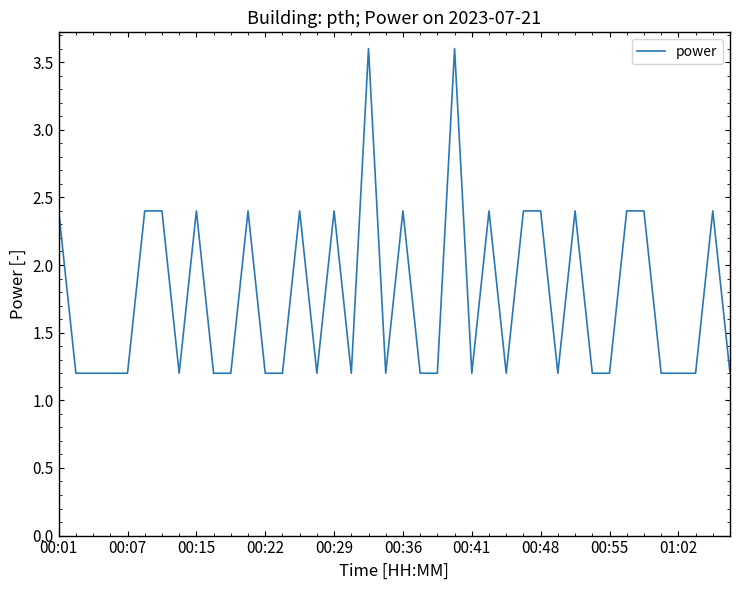

How many categories are shown in the chart?

40